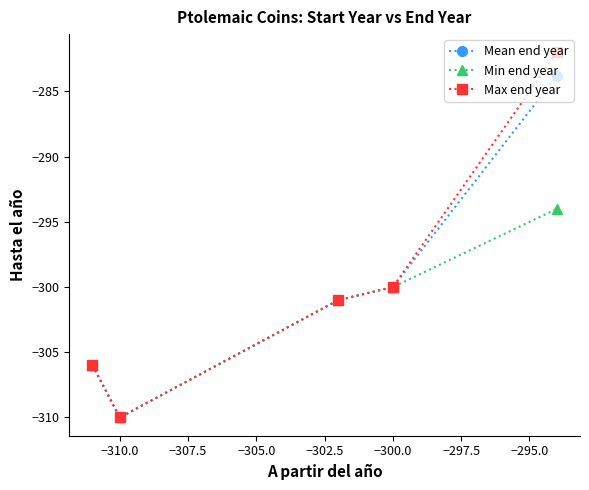

Does the chart display data point markers on the line(s)?

Yes